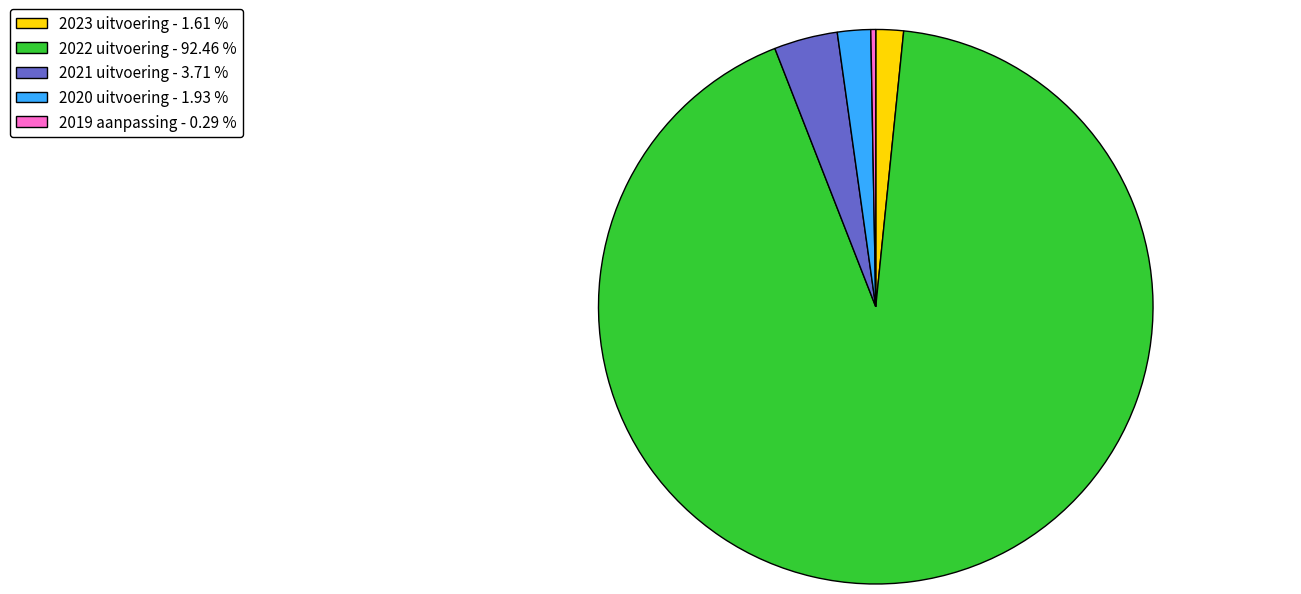

Count the number of slices in the pie.

5